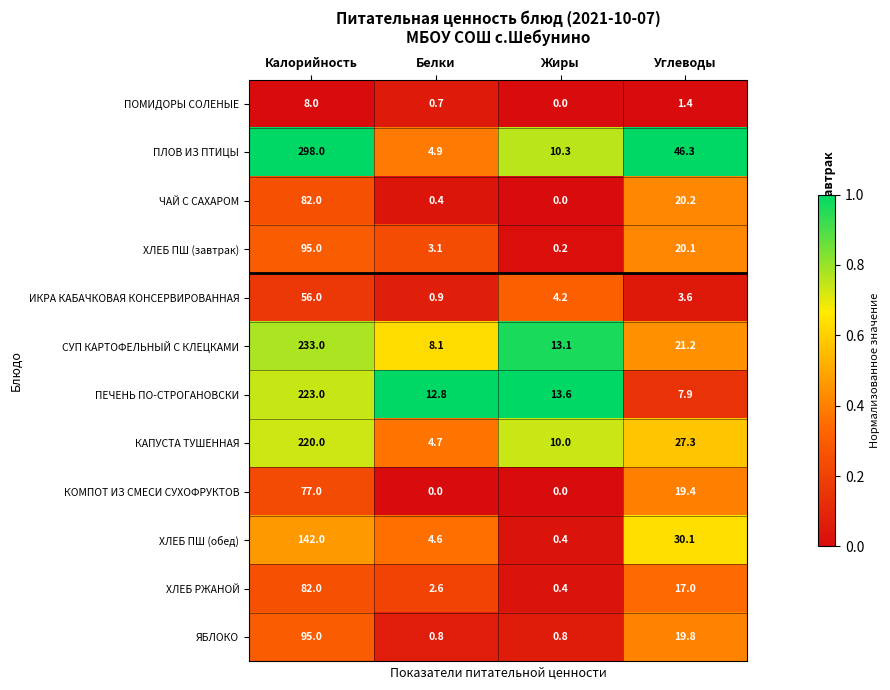

Which series has the largest range (max minus min)?

ПЛОВ ИЗ ПТИЦЫ